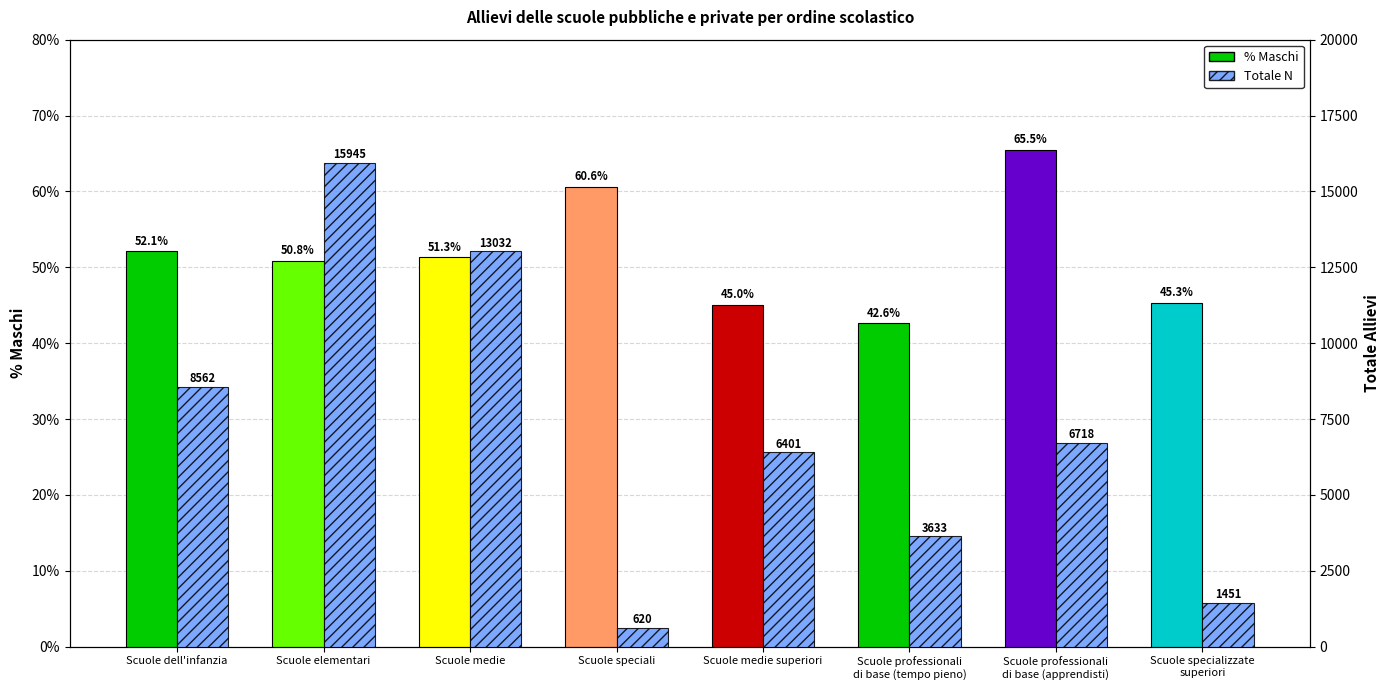

What is the sum of the values at Scuole specializzate
superiori and Scuole medie superiori?

7852